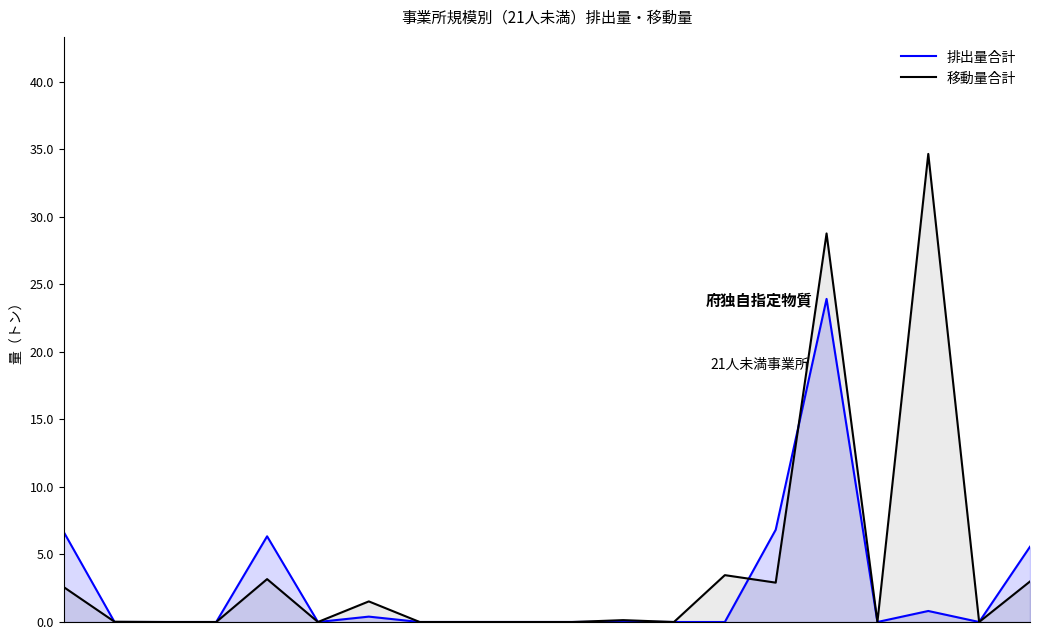

How many values in the 排出量合計 series exceed 0?

8